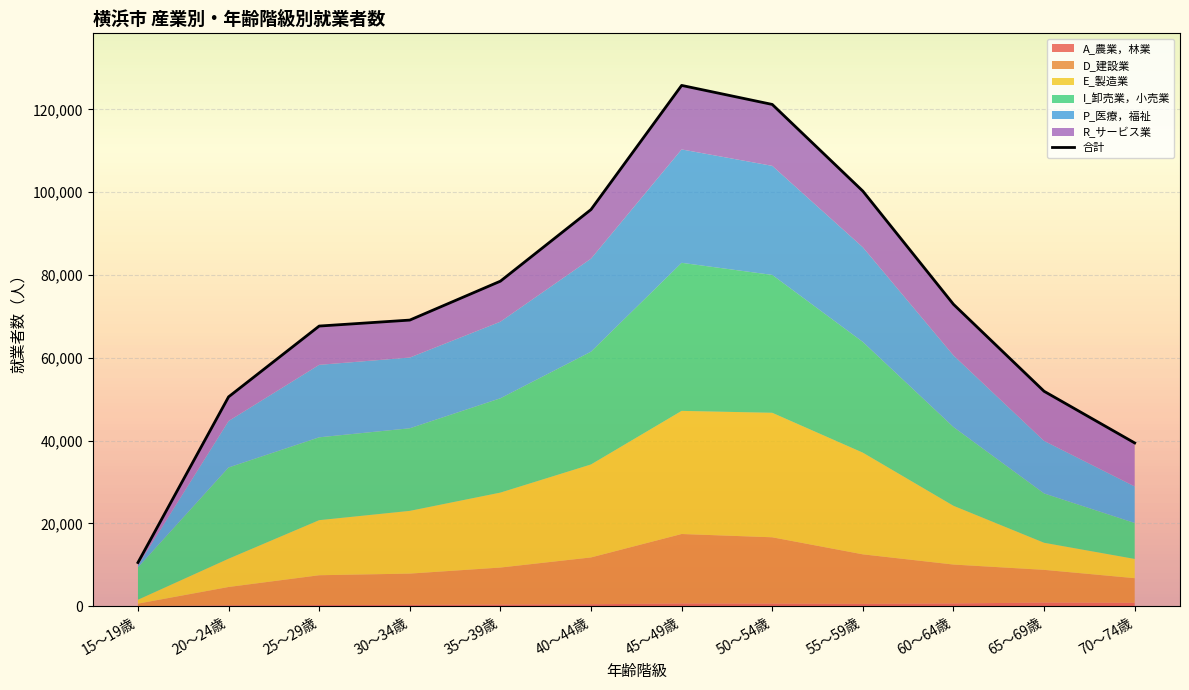

At which category does the chart reach its minimum across all series?

15～19歳